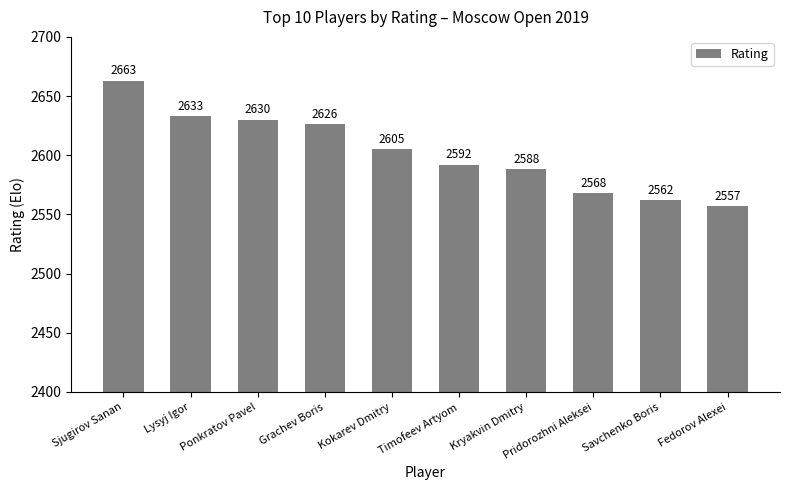

Which category has the highest value across all series?

Sjugirov Sanan